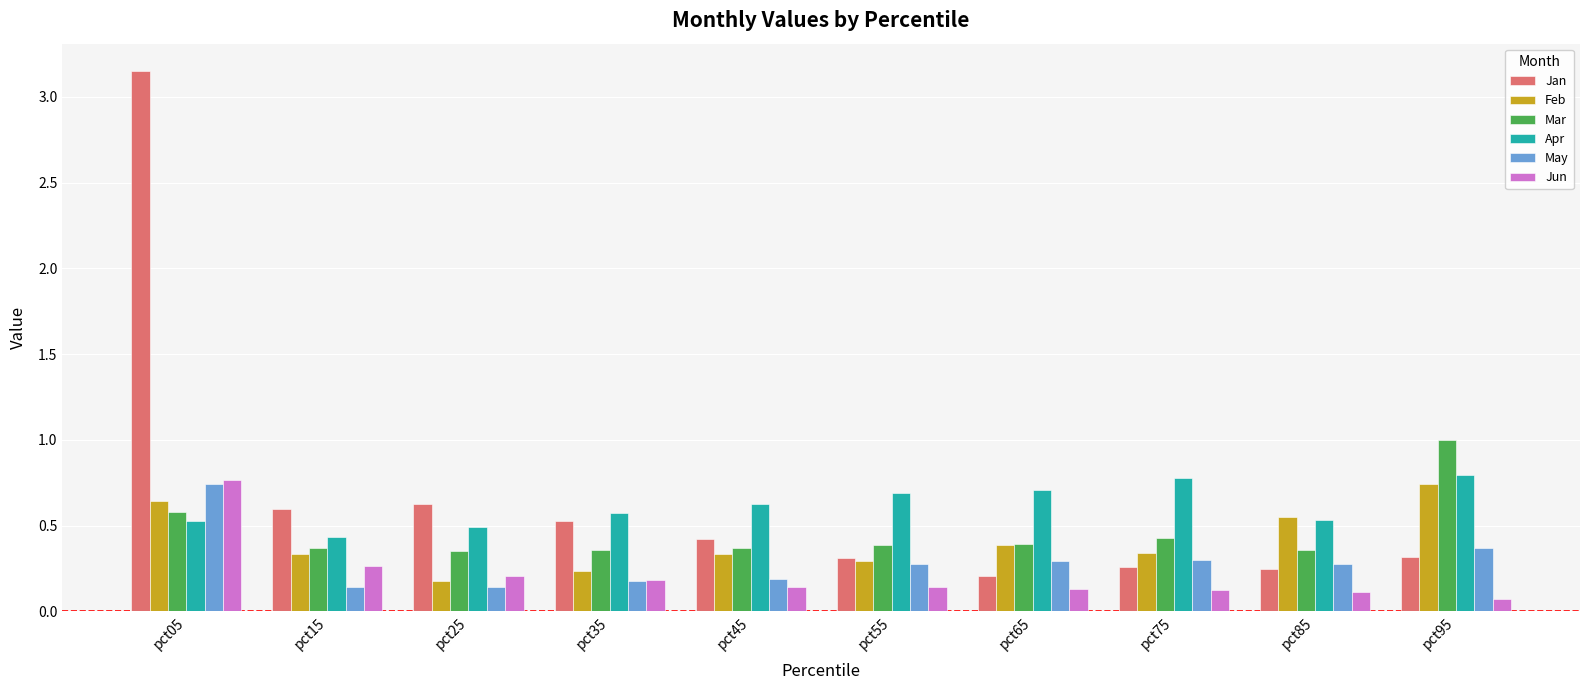

Which series has the widest spread of values?

Jan